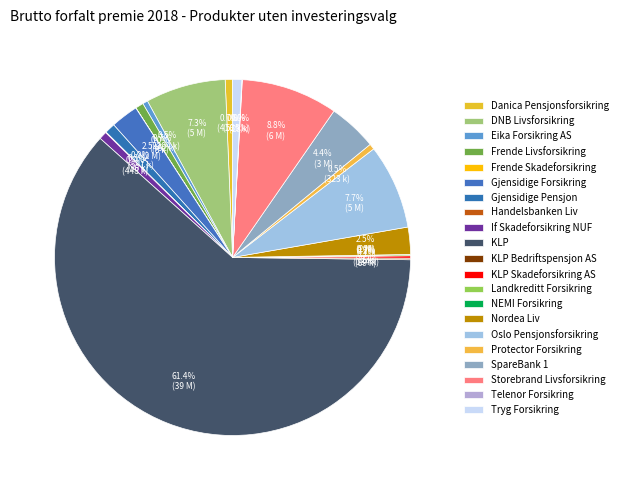

Which slice is the largest?

KLP